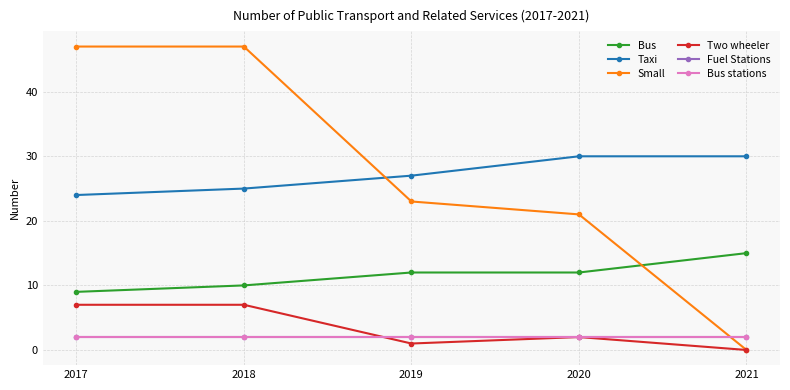

True or false: Two wheeler has a value of 7 at 2017.

True